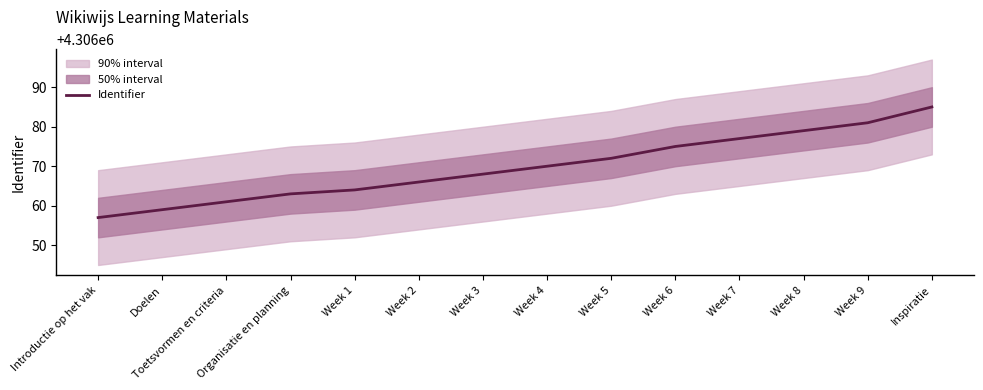

Does the chart have visible grid lines?

No